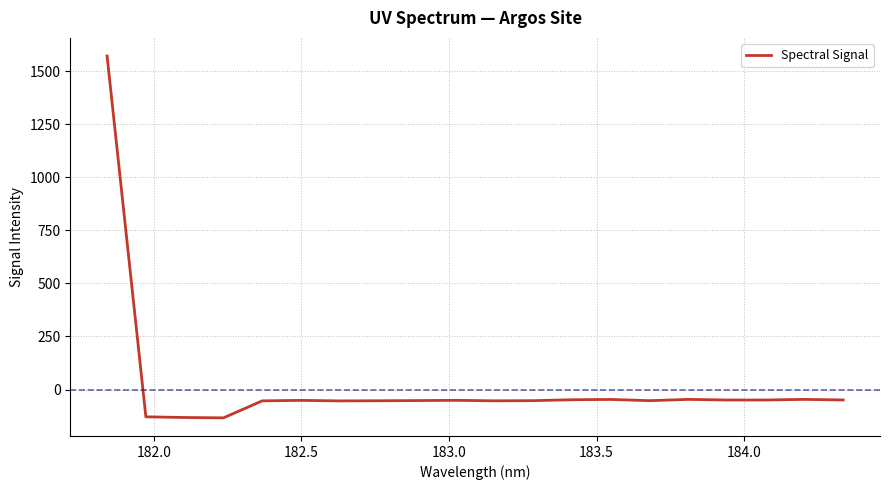

What is the minimum value shown in the chart?

-133.6